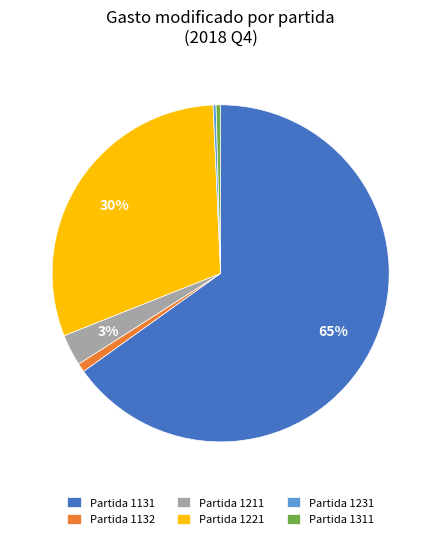

To the nearest percent, what is the average slice percentage?

17%